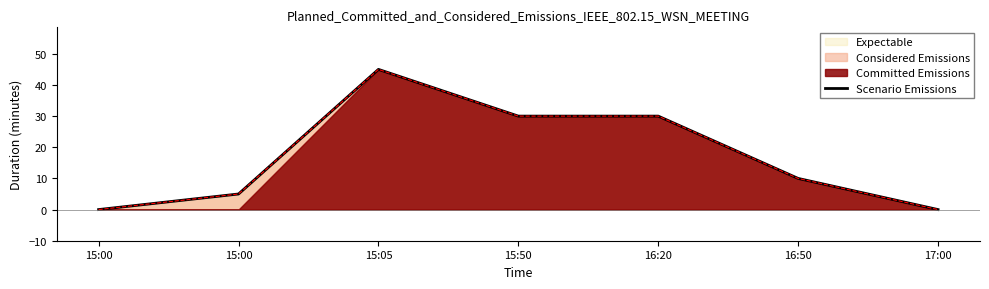

What is the sum of the values at 16:20 and 16:50?

40